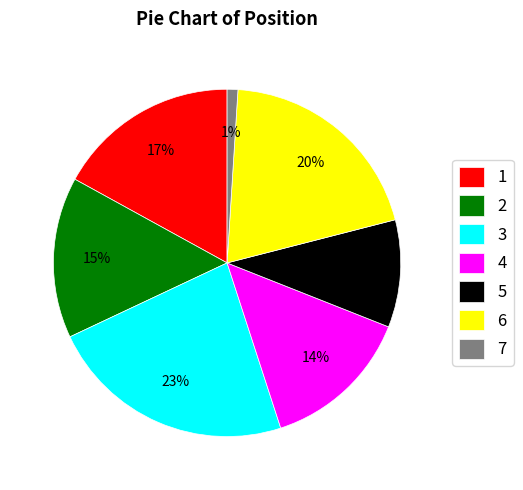

Which category has the biggest portion of the pie?

3